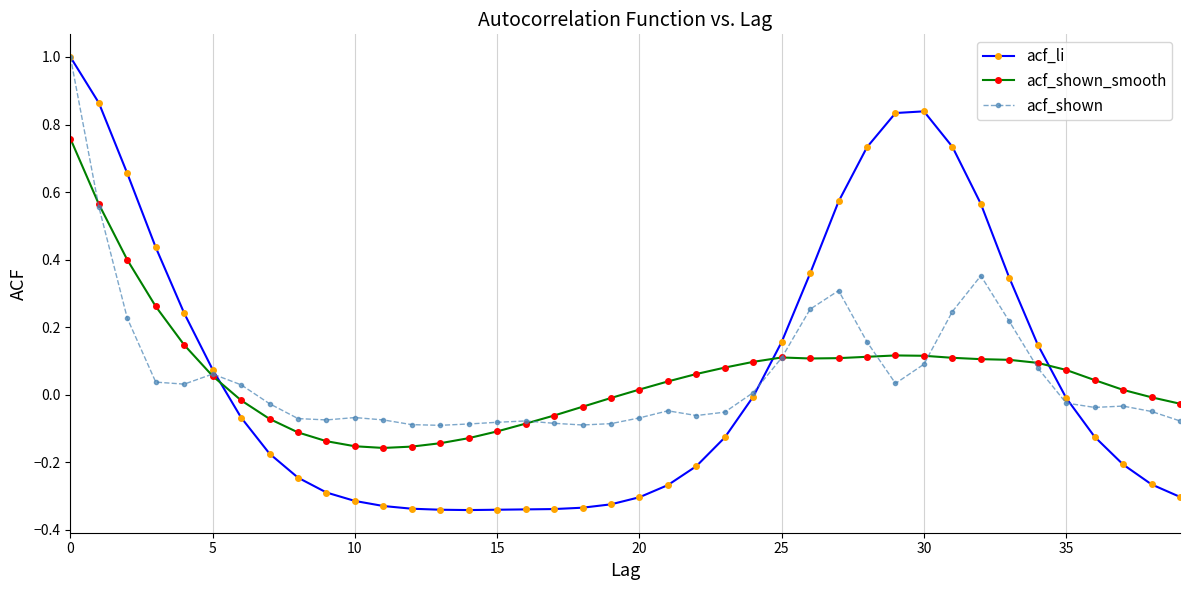

What is the sum of all acf_li values?

2.6